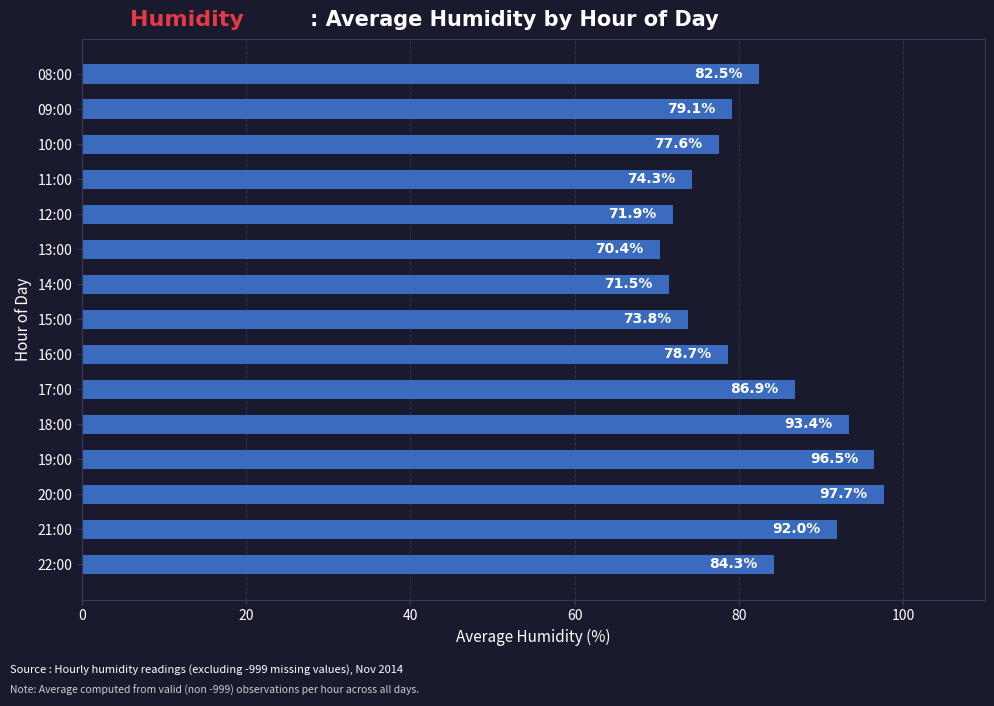

What is the difference between the maximum and minimum values?

27.3